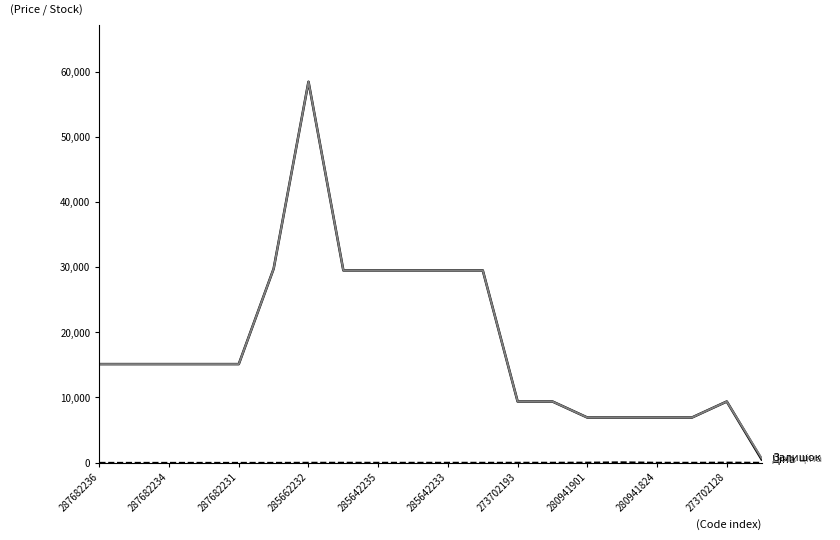

Count the number of categories in the chart.

20